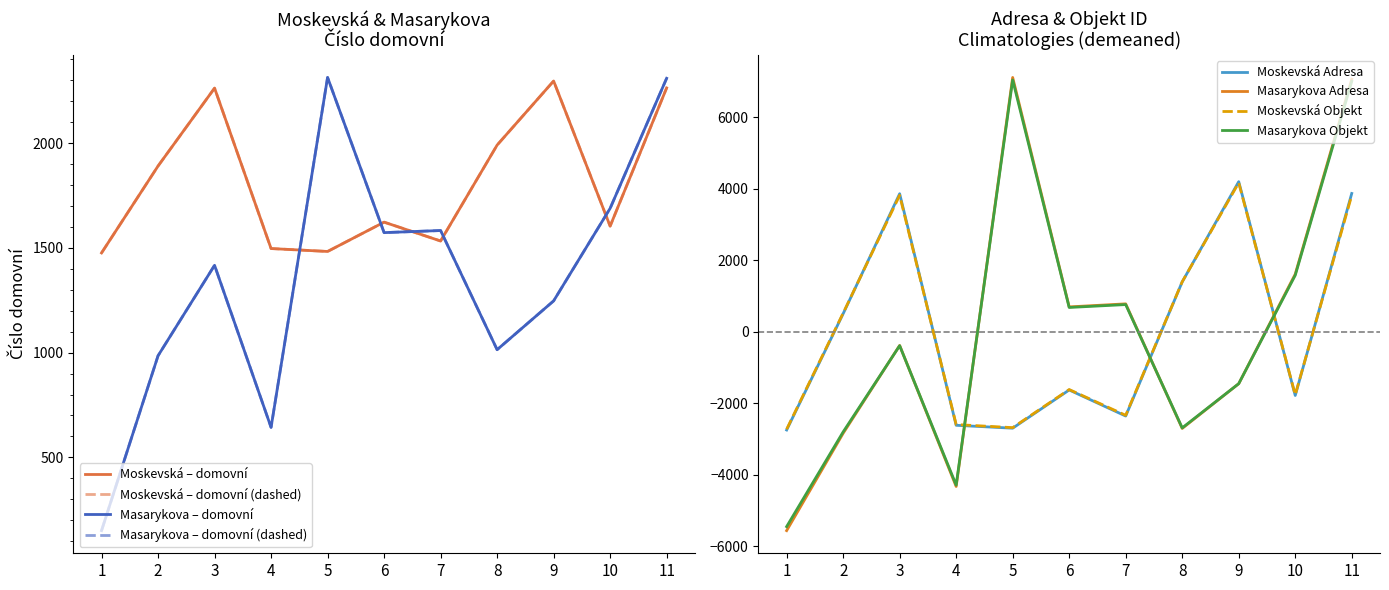

Count the number of data series in this chart.

2